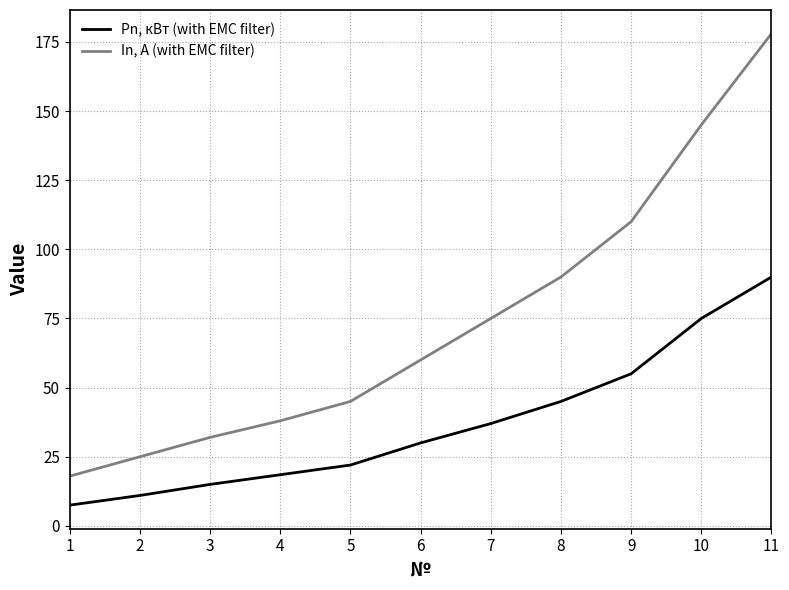

At which category does the chart reach its minimum across all series?

1